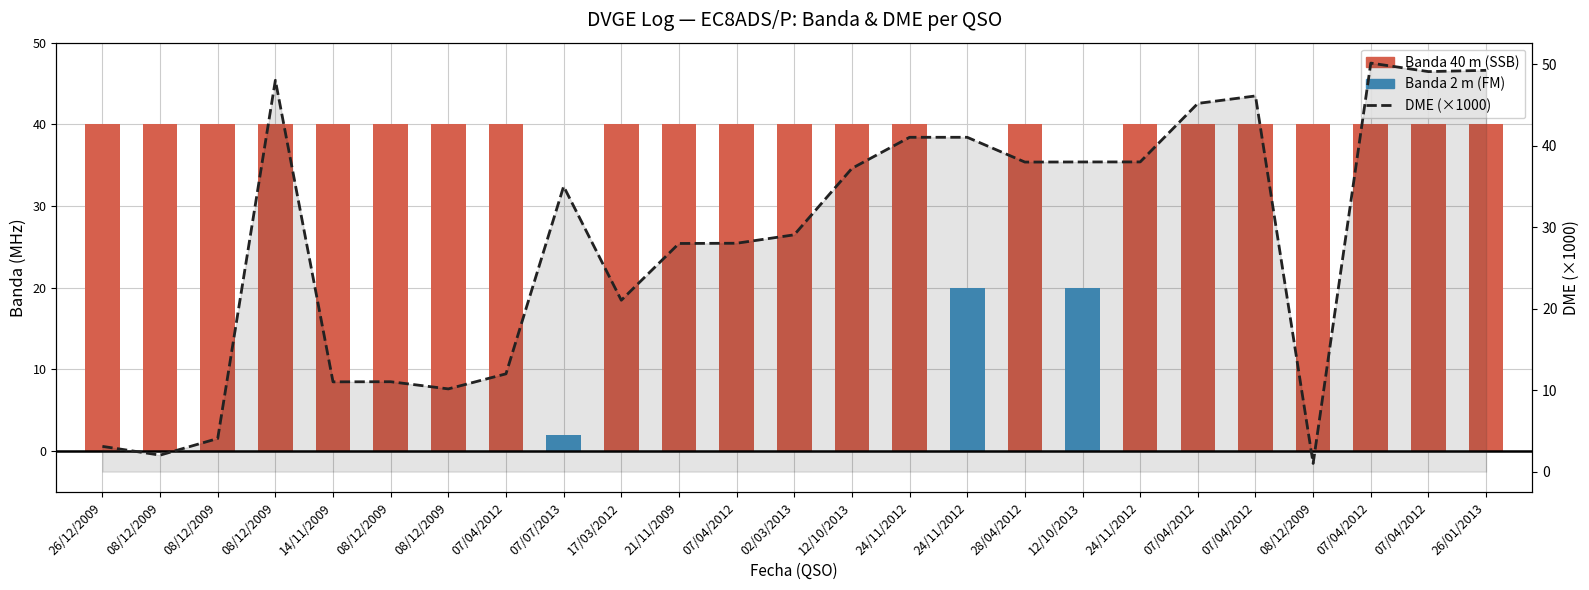

Where does the data first go above 35?

08/12/2009